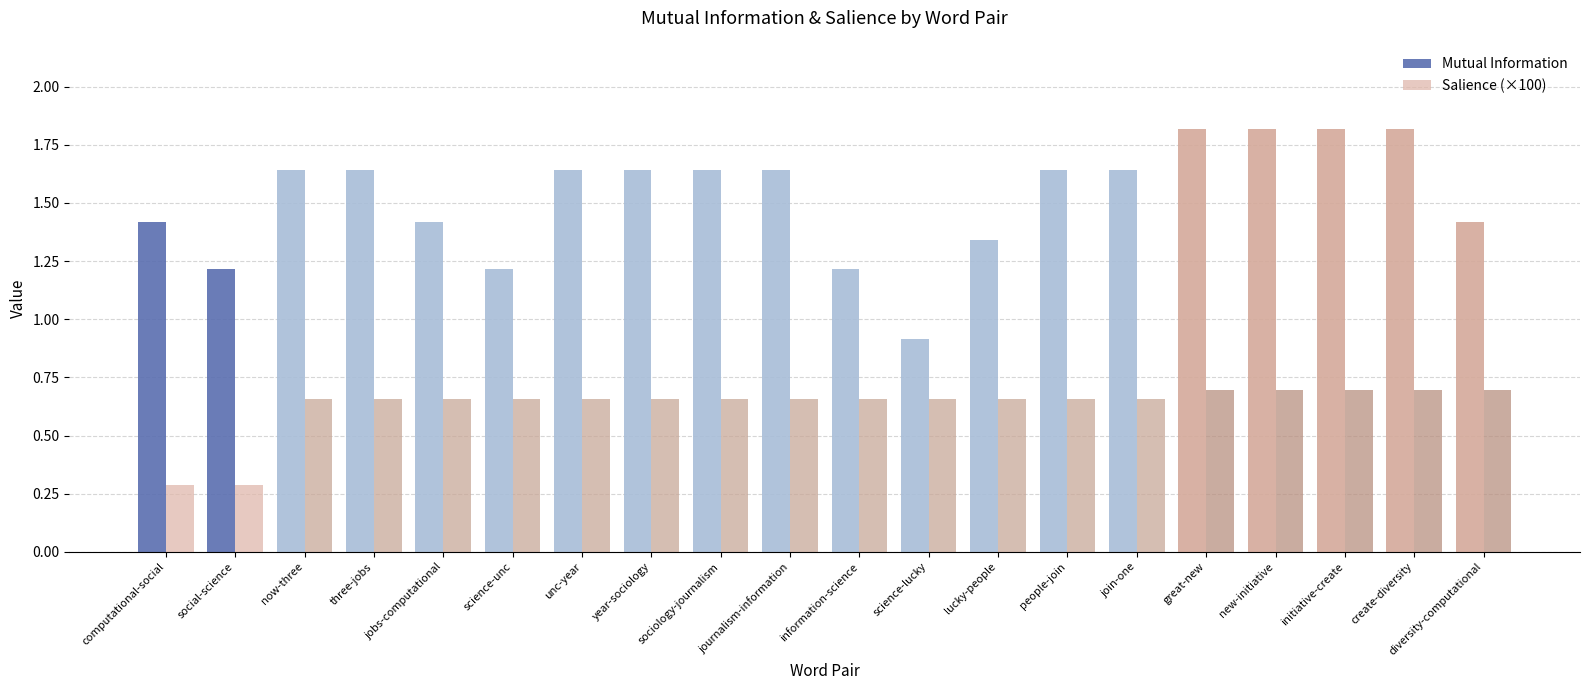

What is the difference between the maximum and minimum values in the Mutual Information series?

0.9